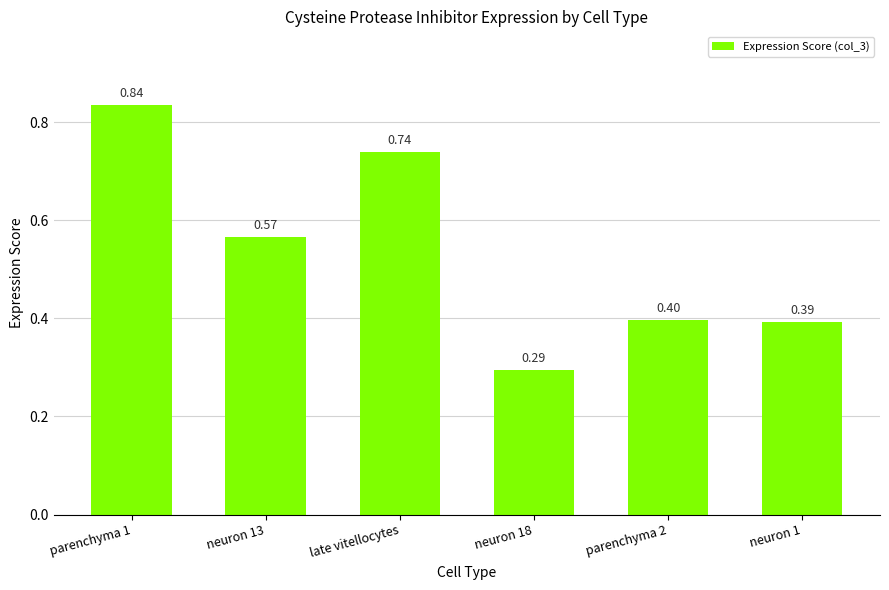

What is the sum of all values?

3.2